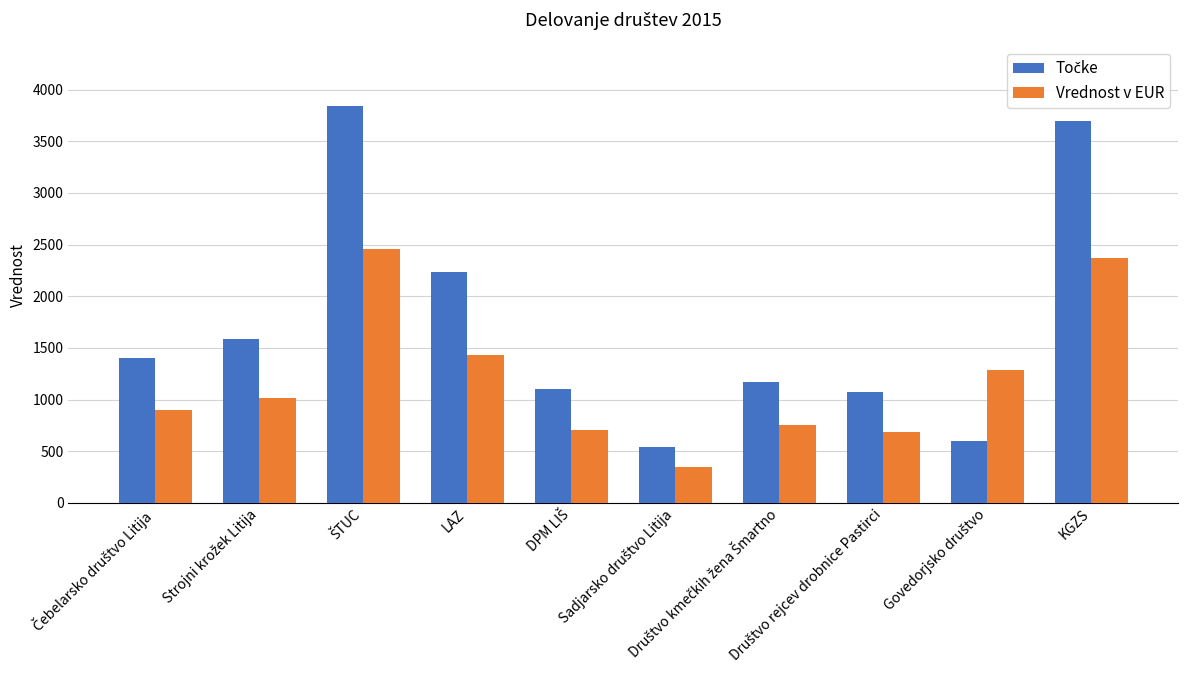

What is the maximum value shown in the chart?

3840.0